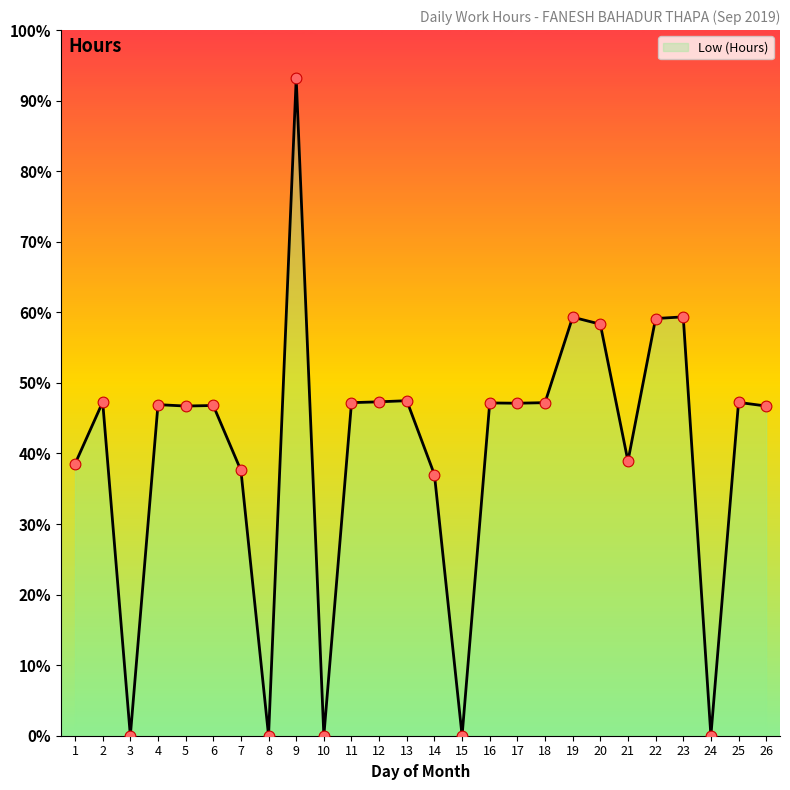

What is the change in value from 3 to 18?

+47.2